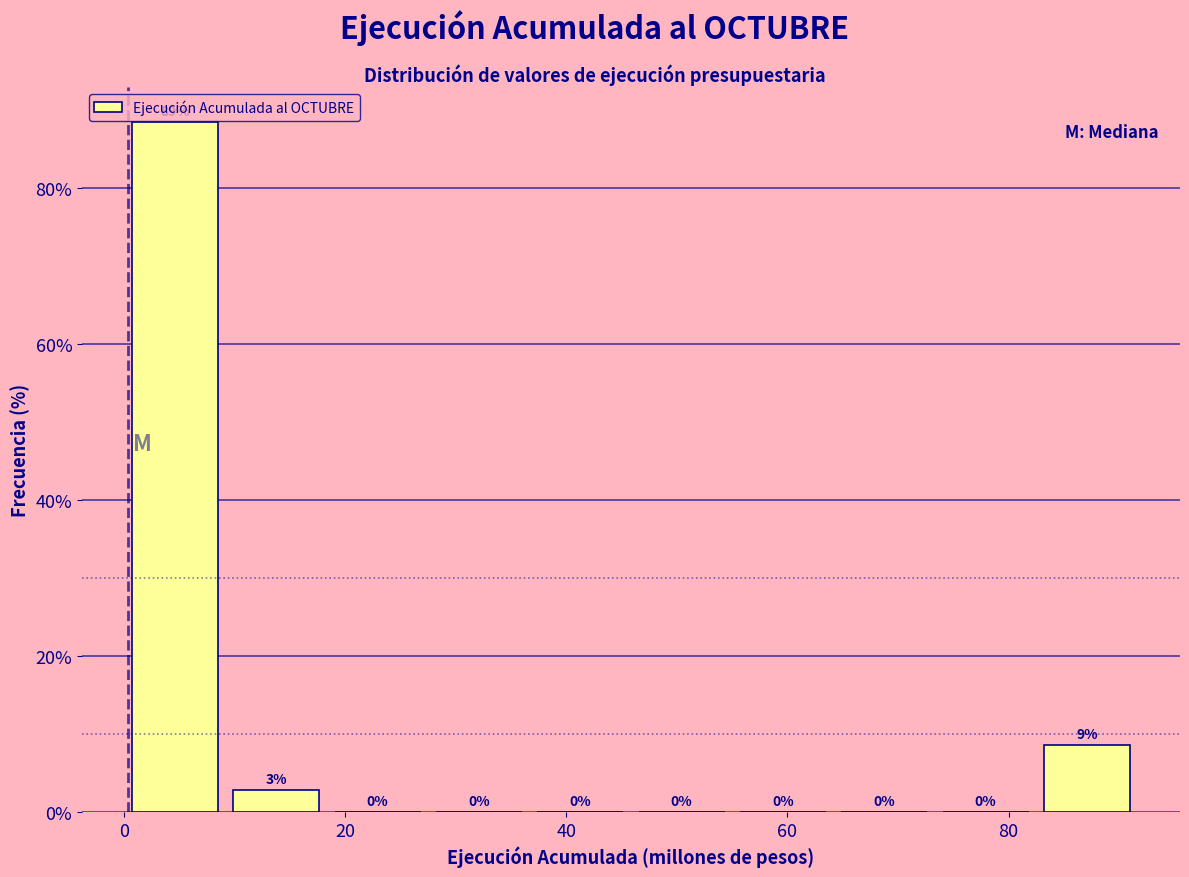

Over which range of the x-axis is the bar tallest?

0 to 10